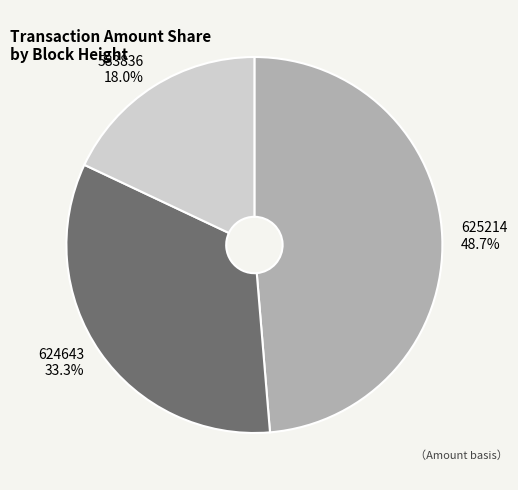

Does 624643 account for over 50% of the chart?

No